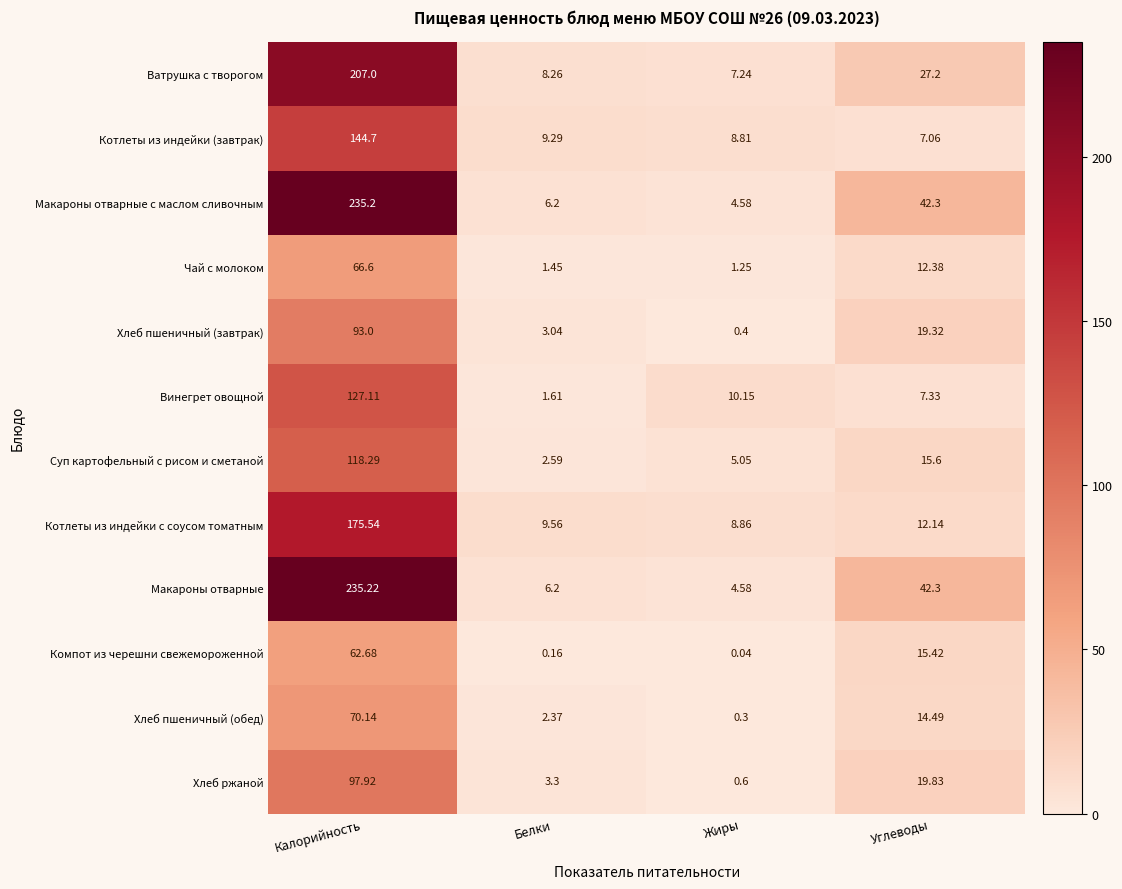

At which label does Винегрет овощной first exceed 10?

Калорийность